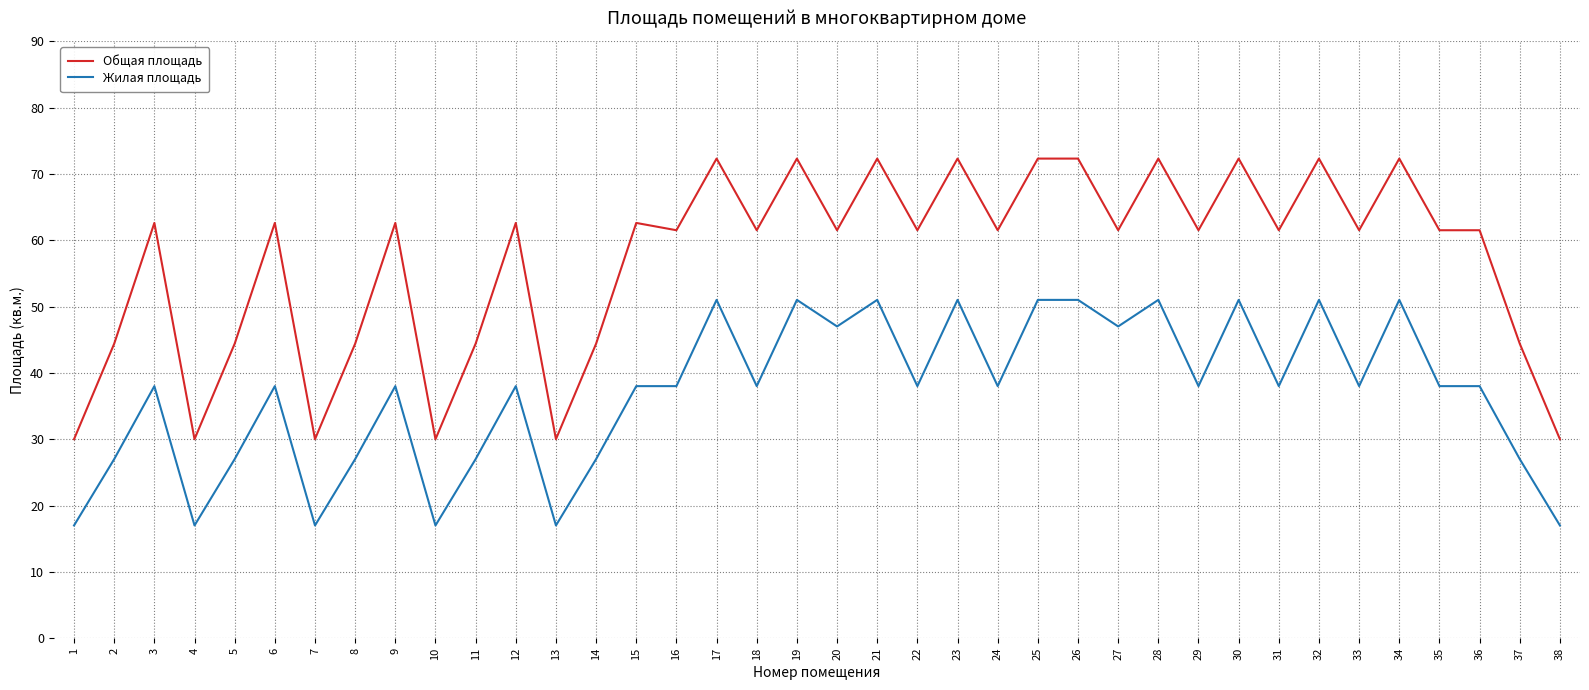

Reading right to left, extract all data points from this chart.

Общая площадь: 30.0	44.4	61.5	61.5	72.3	61.5	72.3	61.5	72.3	61.5	72.3	61.5	72.3	72.3	61.5	72.3	61.5	72.3	61.5	72.3	61.5	72.3	61.5	62.6	44.4	30.0	62.6	44.4	30.0	62.6	44.4	30.0	62.6	44.4	30.0	62.6	44.4	30.0
Жилая площадь: 17.0	27.0	38.0	38.0	51.0	38.0	51.0	38.0	51.0	38.0	51.0	47.0	51.0	51.0	38.0	51.0	38.0	51.0	47.0	51.0	38.0	51.0	38.0	38.0	27.0	17.0	38.0	27.0	17.0	38.0	27.0	17.0	38.0	27.0	17.0	38.0	27.0	17.0